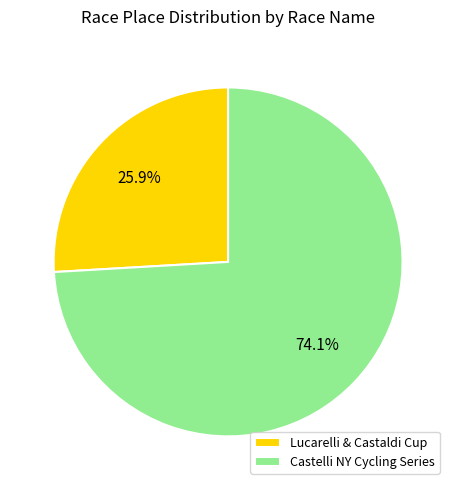

How many segments does this pie chart have?

2